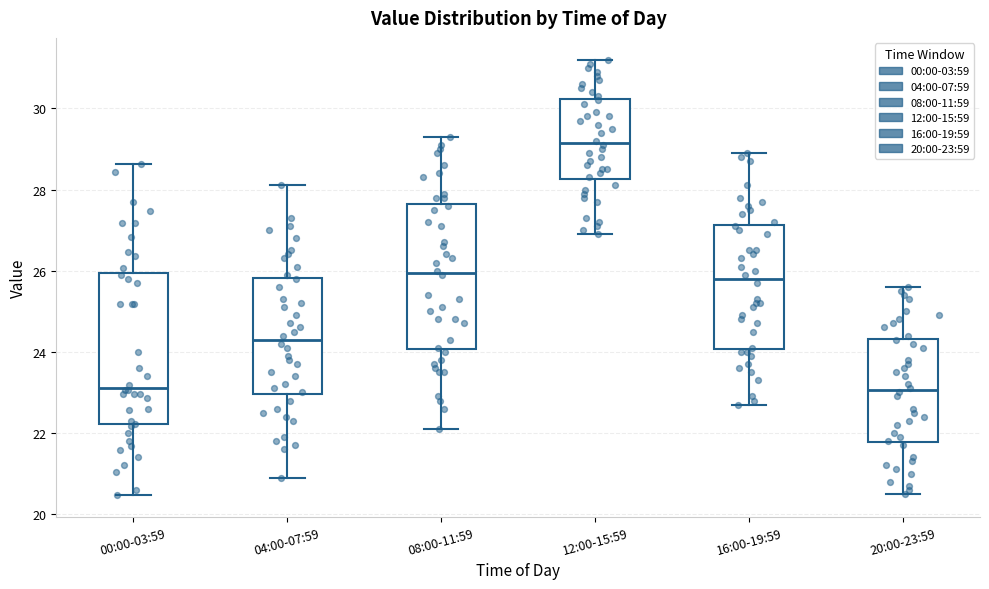

Reading left to right, transcribe this box plot: for each box, give where its median line is, the range the box spans, and where its two whiskers end, as read against the y-axis. The values are not printed on the chart, so give them approximately, as read against the axis.

00:00-03:59: median 23.2, box 22.2 to 26.0, whiskers 20.4 to 28.6
04:00-07:59: median 24.4, box 23.0 to 25.8, whiskers 21.0 to 28.2
08:00-11:59: median 26.0, box 24.0 to 27.6, whiskers 22.2 to 29.4
12:00-15:59: median 29.2, box 28.2 to 30.2, whiskers 27.0 to 31.2
16:00-19:59: median 25.8, box 24.0 to 27.2, whiskers 22.8 to 29.0
20:00-23:59: median 23.0, box 21.8 to 24.4, whiskers 20.6 to 25.6